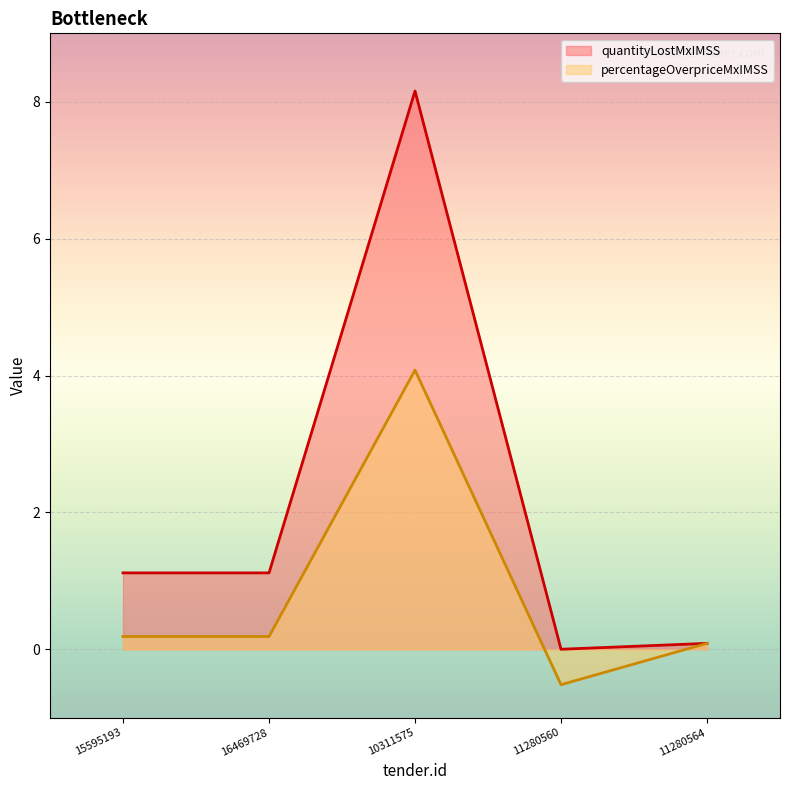

What is the label of the 4th point from the right?

16469728